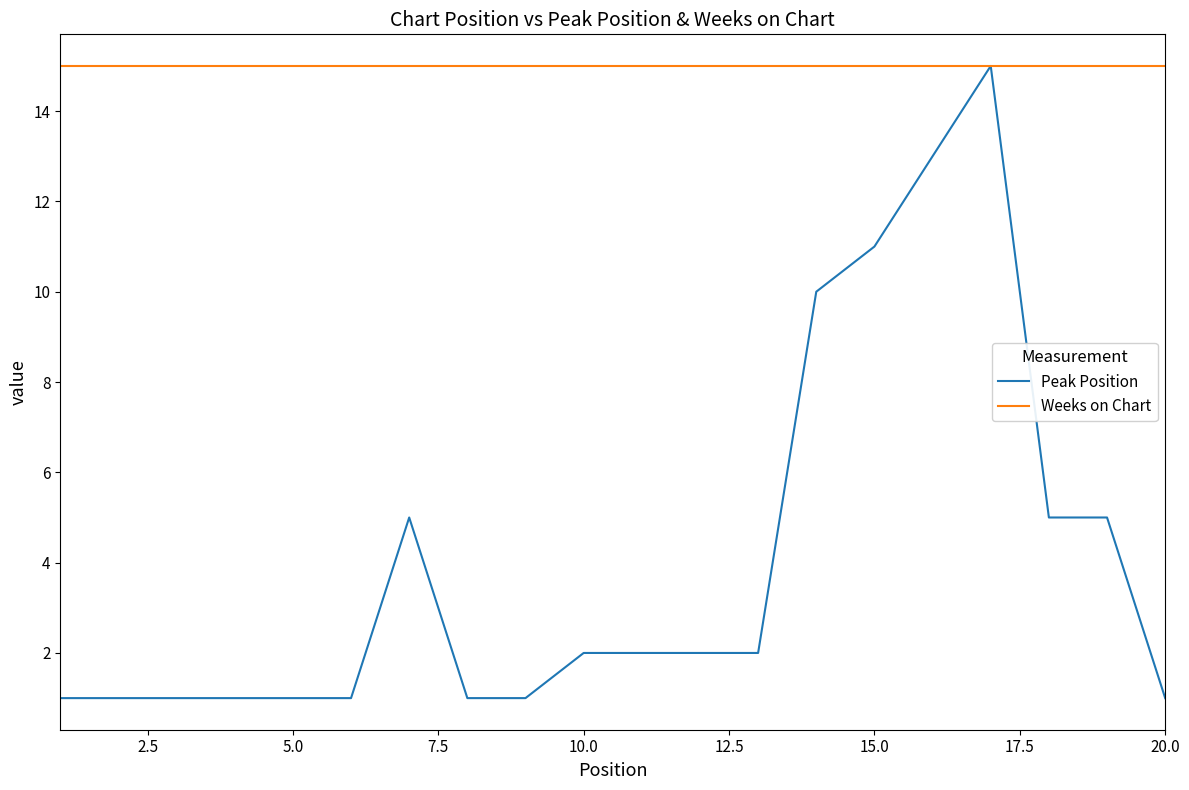

What is the minimum value for Peak Position?

1